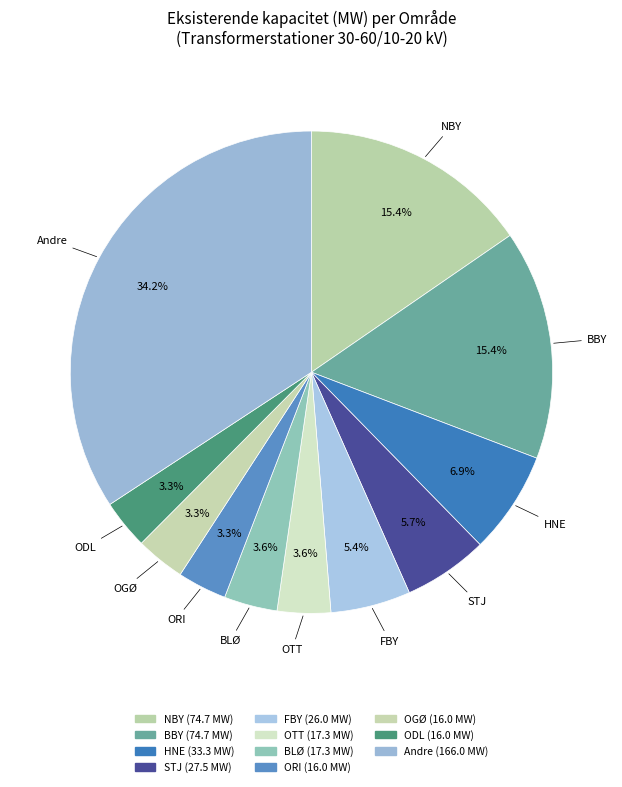

How many segments does this pie chart have?

11